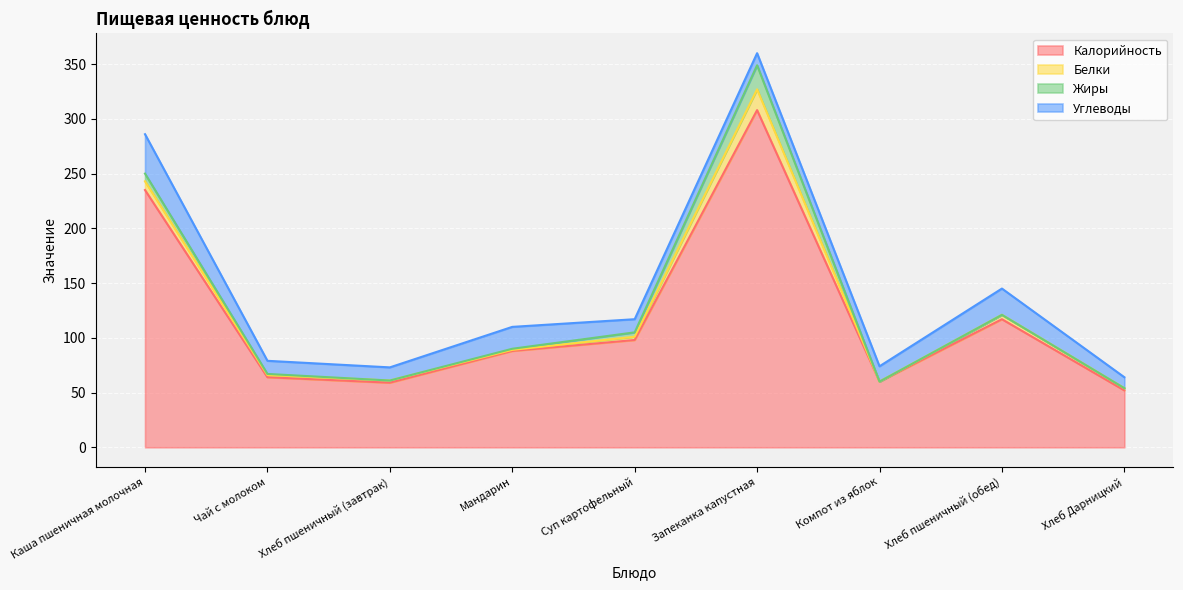

The Жиры series shows 0 at Мандарин. True or false?

False